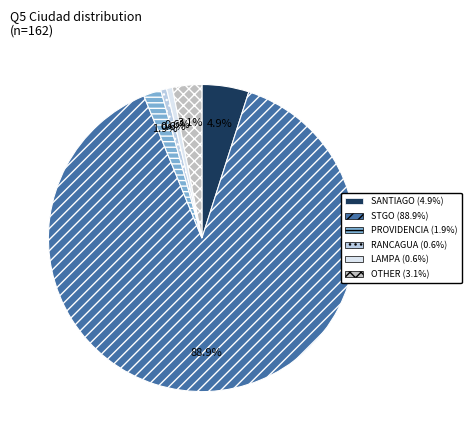

To the nearest percent, what is the average slice percentage?

17%